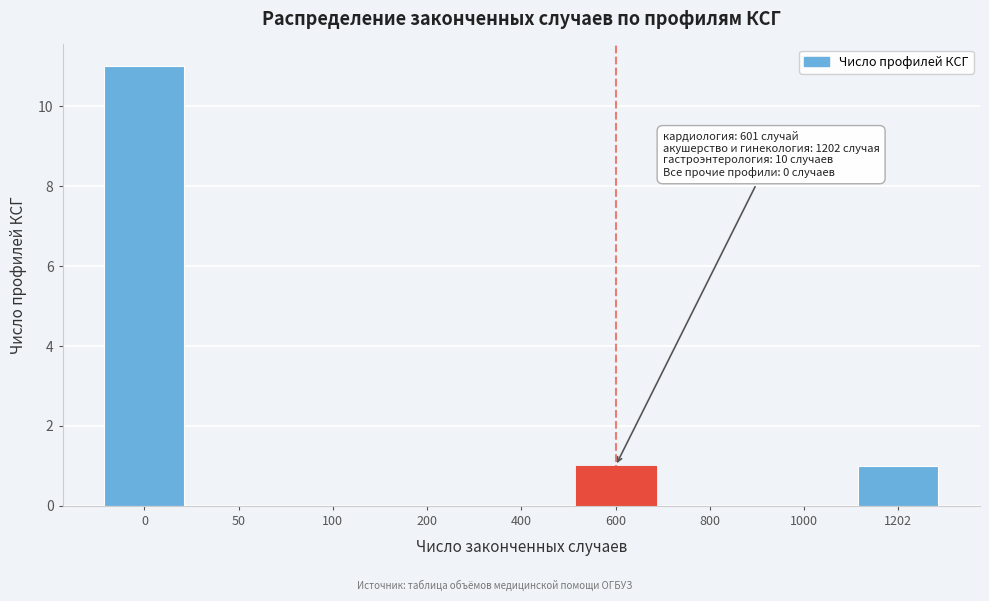

Reading left to right, what are all the values shown in this chart?

0=11	50=0	100=0	200=0	400=0	600=1	800=0	1000=0	1202=1